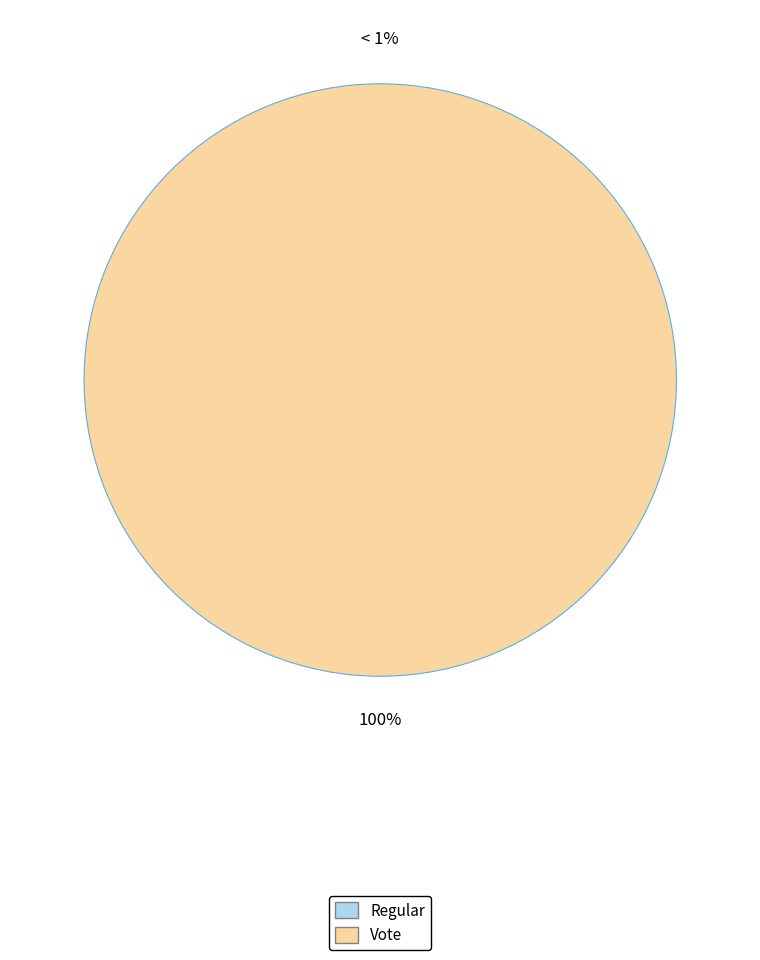

Which slice is the smallest?

Regular